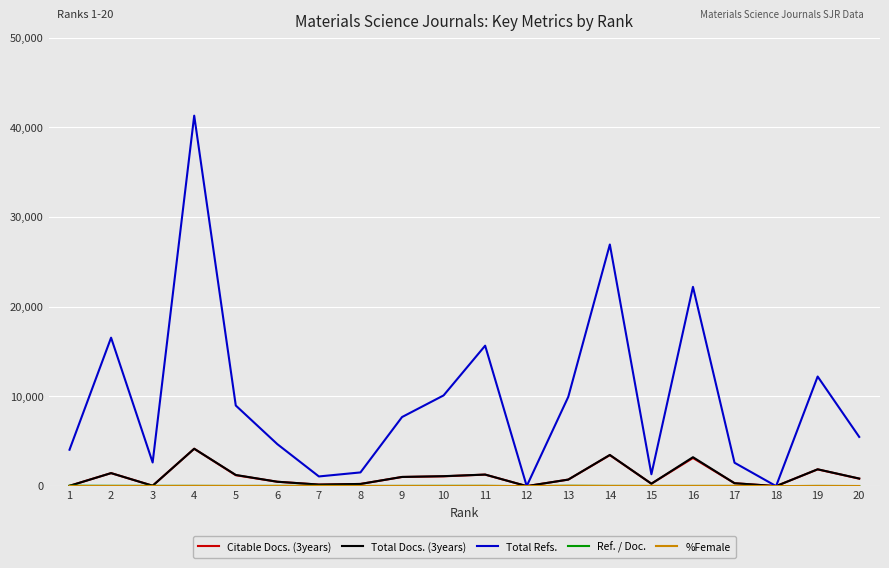

How many lines are shown in the chart?

5